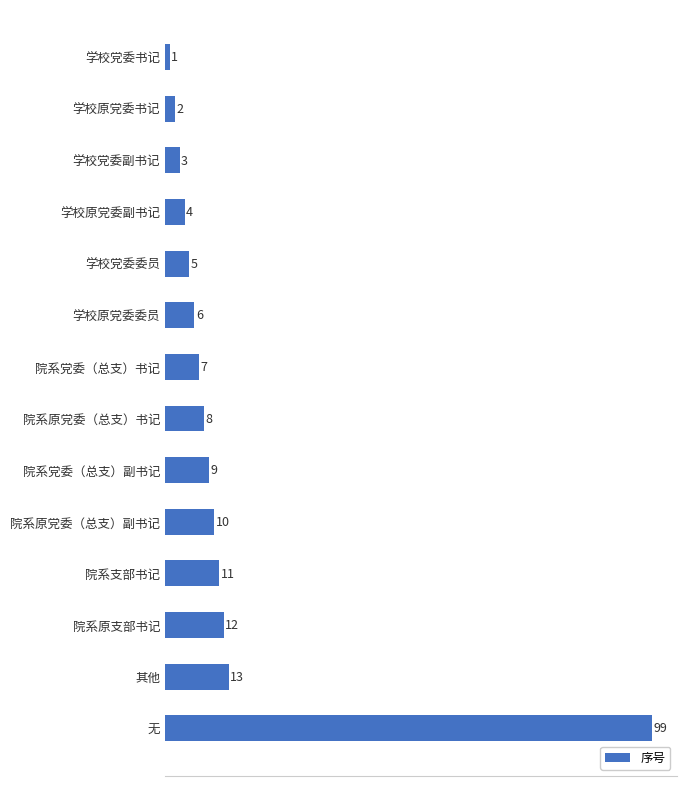

What value does the data have at 院系党委（总支）副书记, to the nearest 5?

10